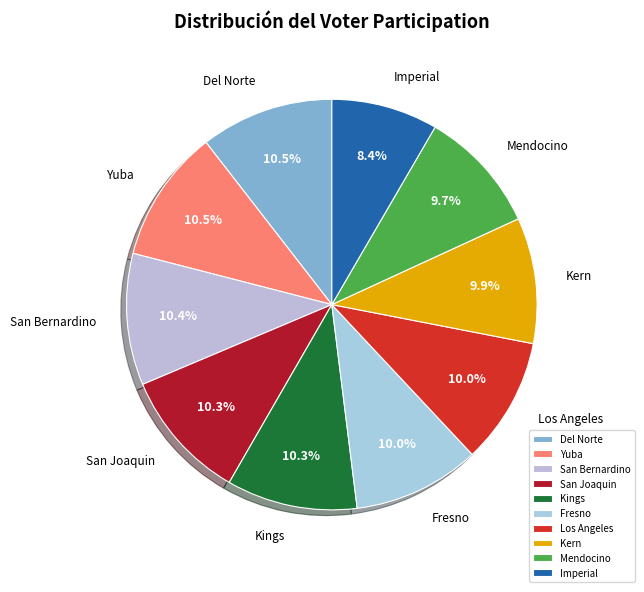

To the nearest percent, what portion does Mendocino represent?

10%